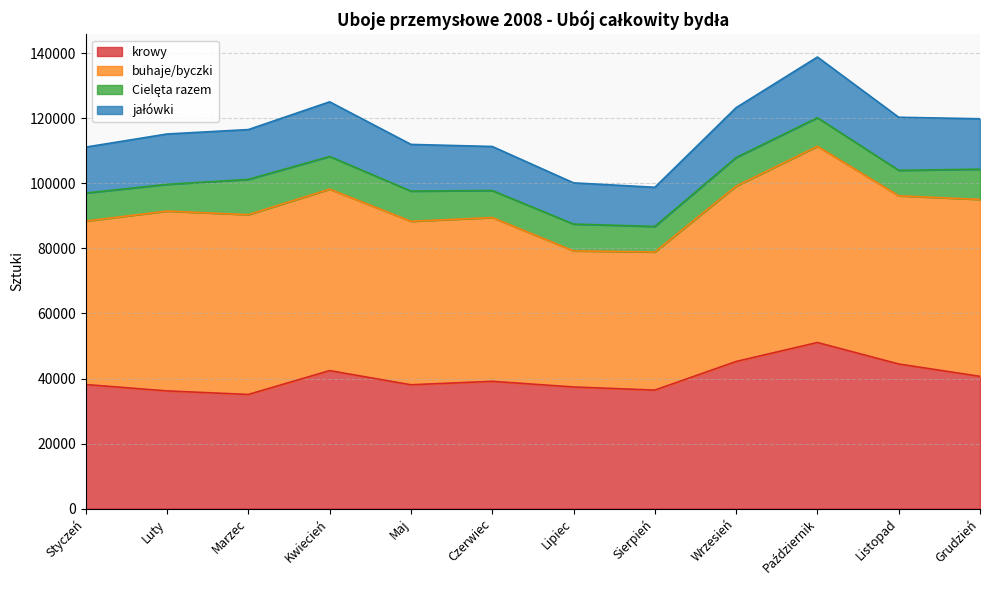

What is the minimum value for Cielęta razem?

7846